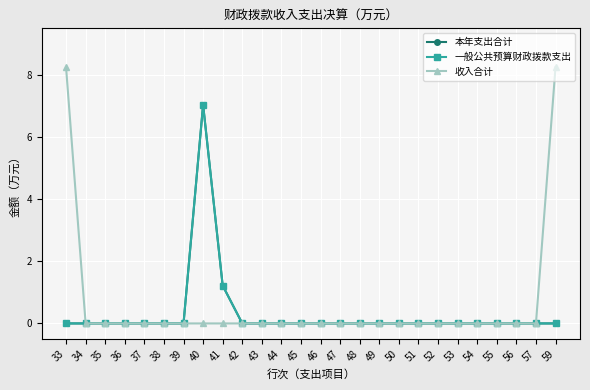

Where is 本年支出合计 nearest to the value 3?

41